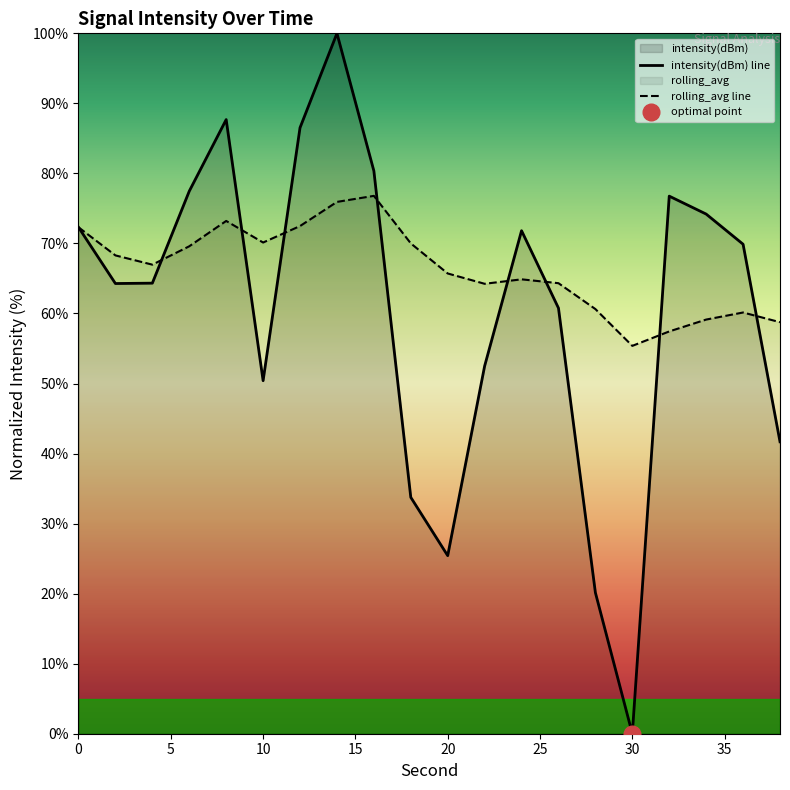

Between which two adjacent categories do rolling_avg and intensity(dBm) first intersect?

4 and 6